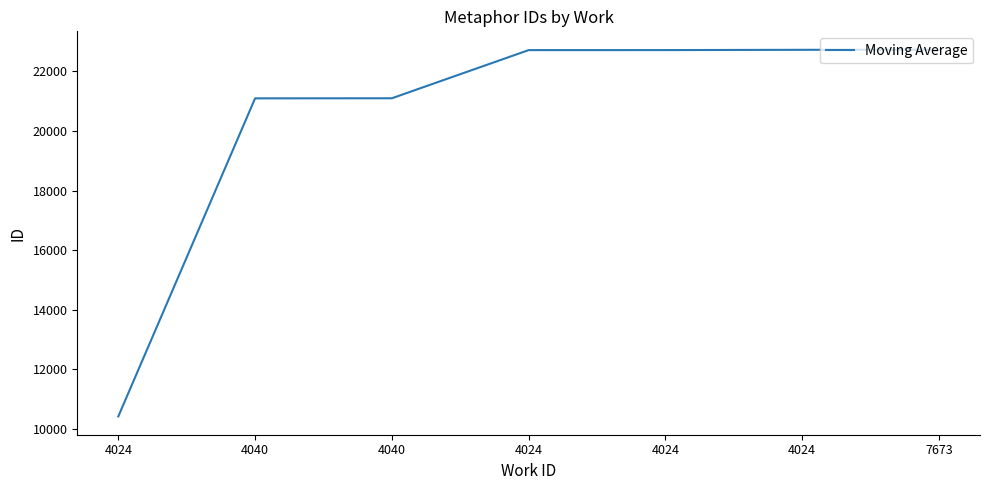

What is the sum of the values at 4024 and 4024?

45433